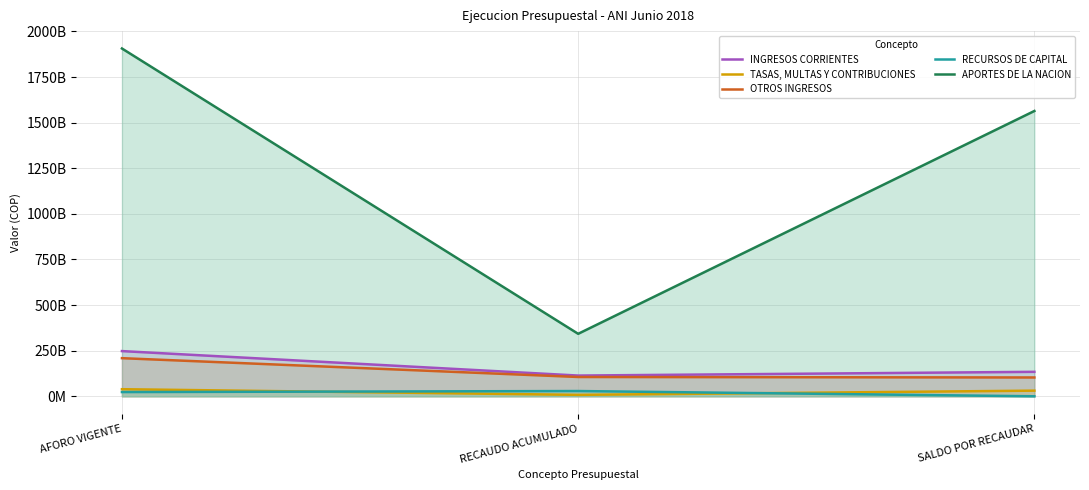

The APORTES DE LA NACION series shows 1563832538919.0 at SALDO POR RECAUDAR. True or false?

True